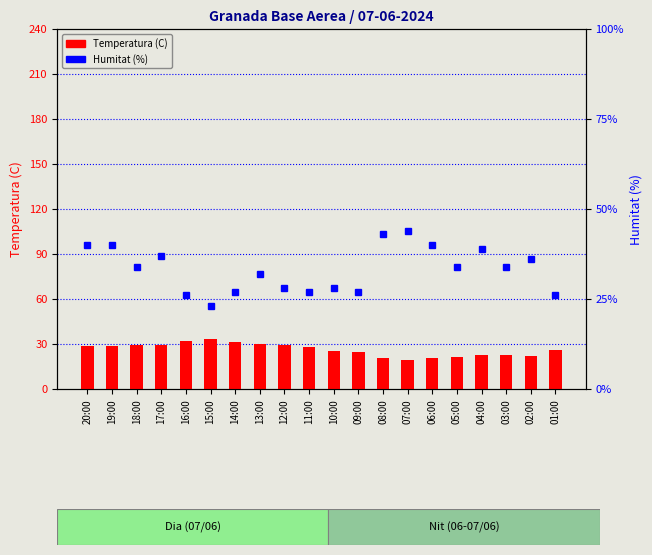

At how many categories does at least one series exceed 35?

8